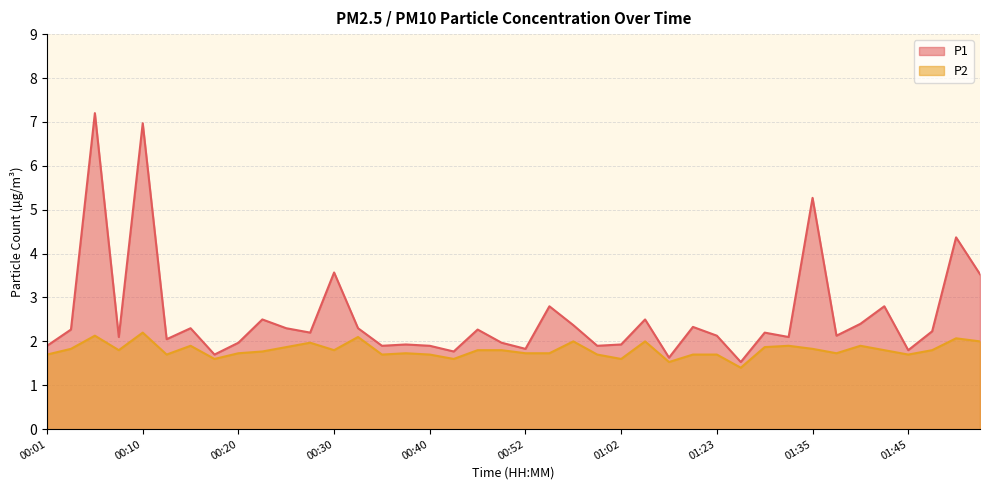

At 00:13, list the series in order from largest to smallest.

P1, P2